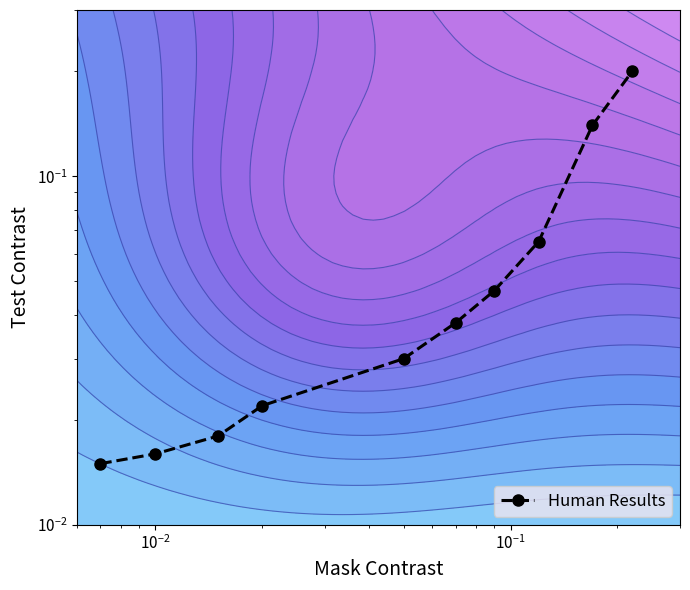

How many distinct data groups are displayed?

1